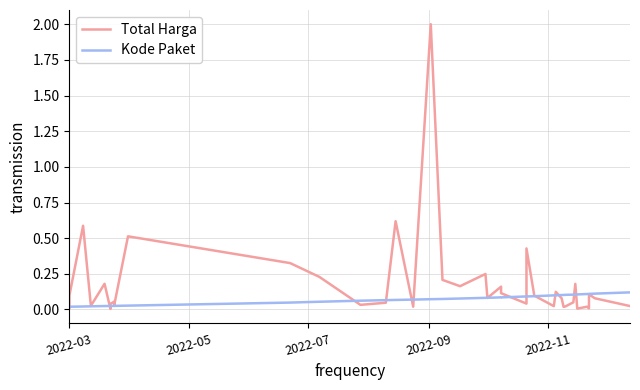

What is the maximum value for Total Harga?

2.0